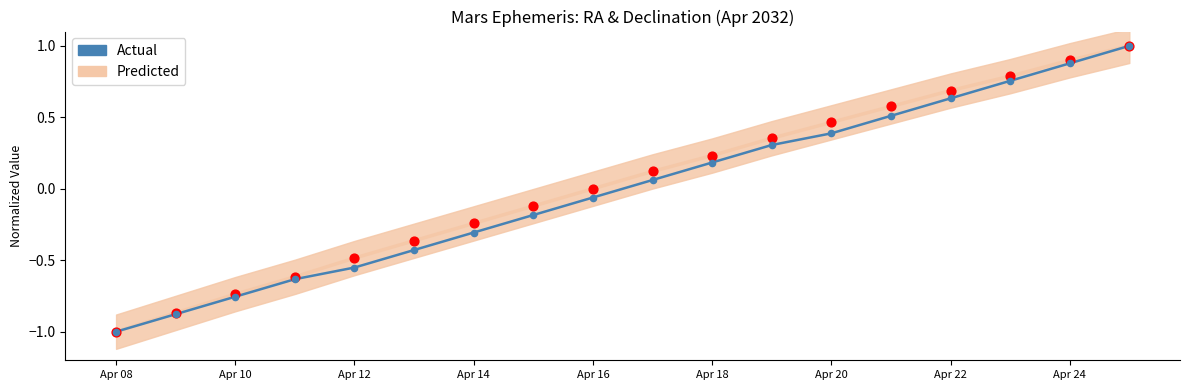

Which series has the largest total across all categories?

Predicted (Declination)